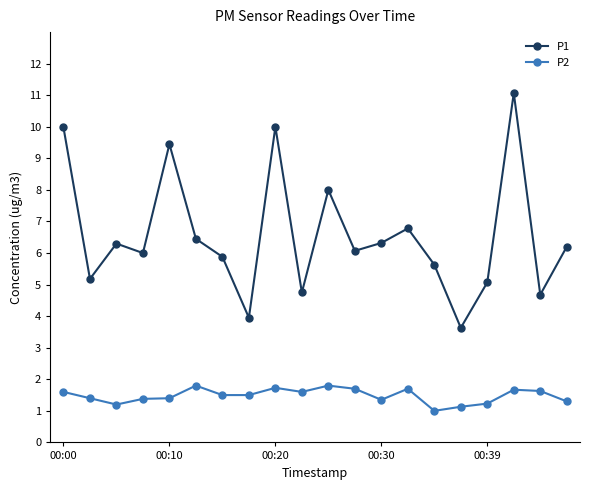

Rank the series by their average value, from highest to lowest.

P1, P2